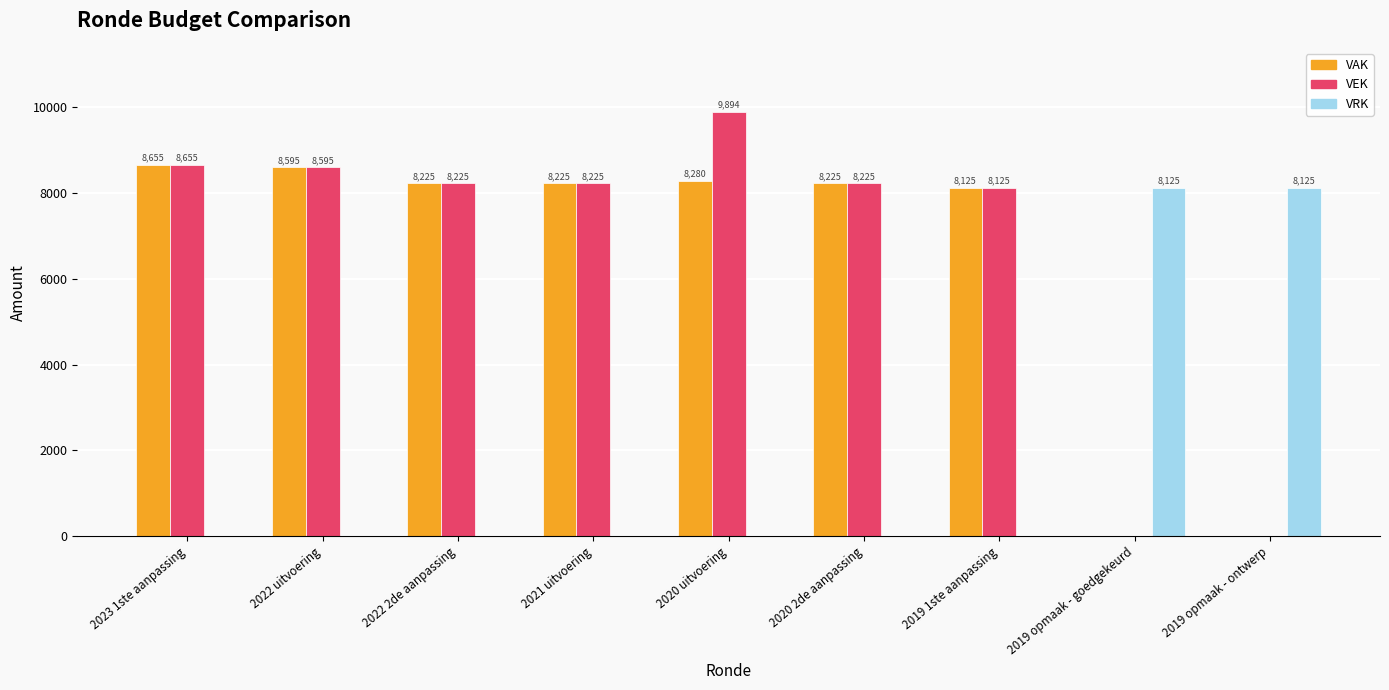

What is the sum of all VEK values?

59944